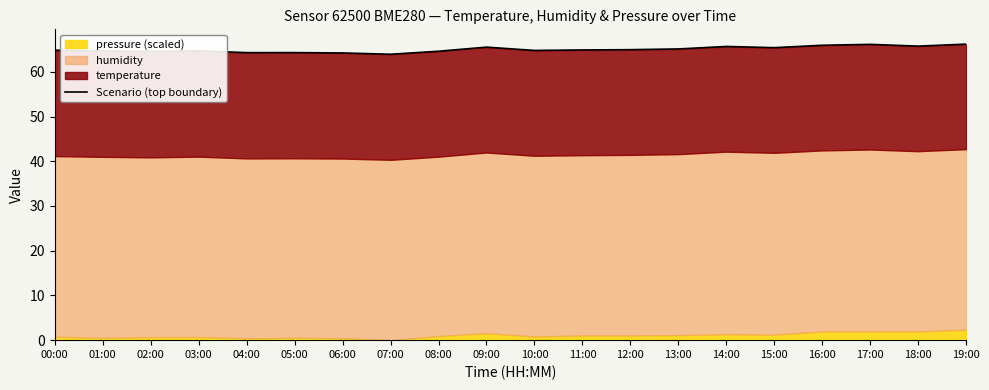

What is the difference between the values at 16:00 and 05:00?

1.6